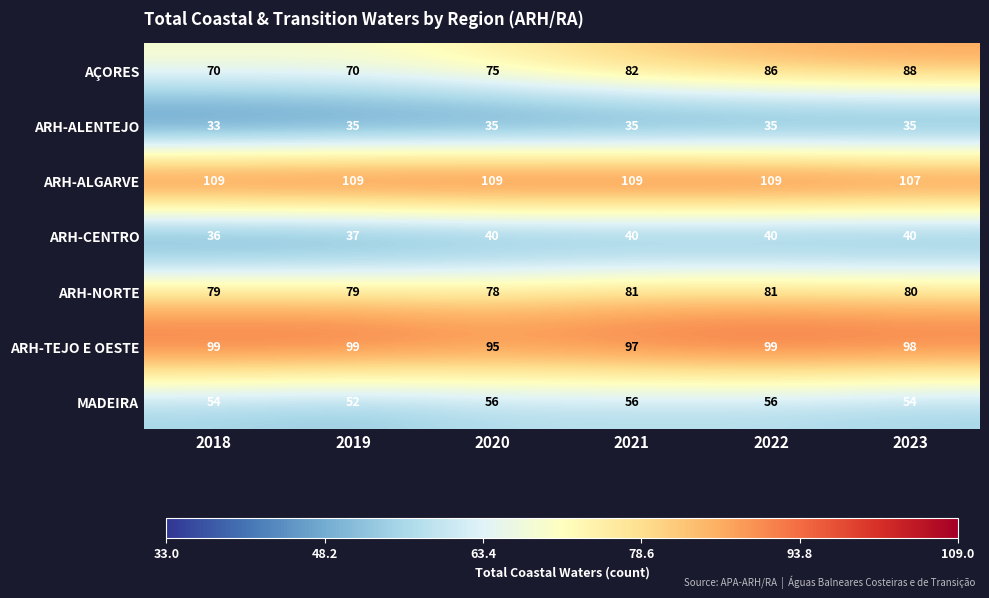

At how many categories does at least one series exceed 92?

6